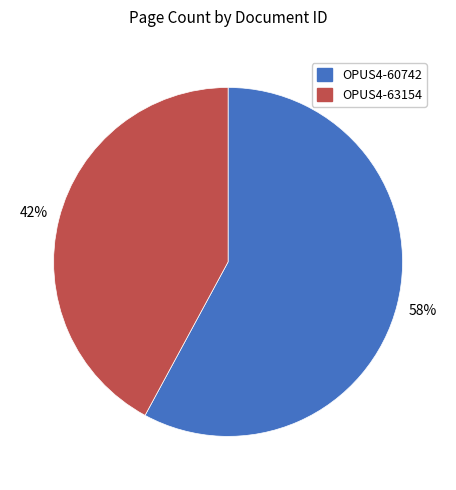

How many slices are in this pie chart?

2